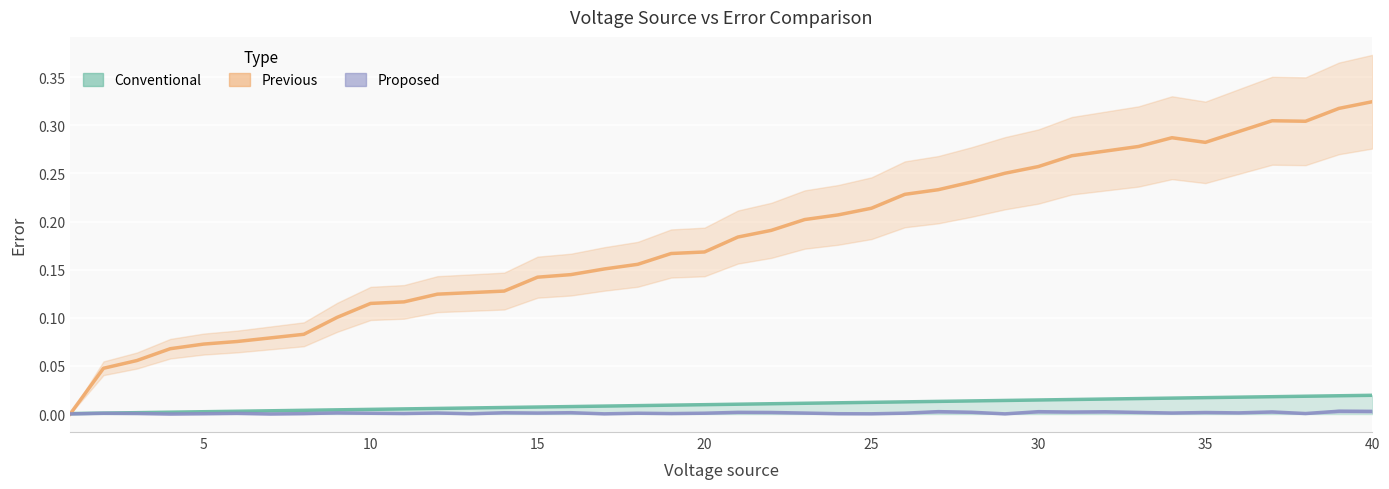

True or false: Previous has a value of 0.3 at 18.

False